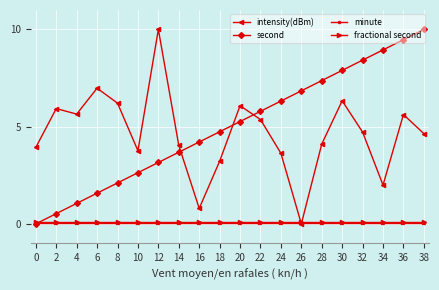

Between which two adjacent categories do second and minute first intersect?

0 and 2